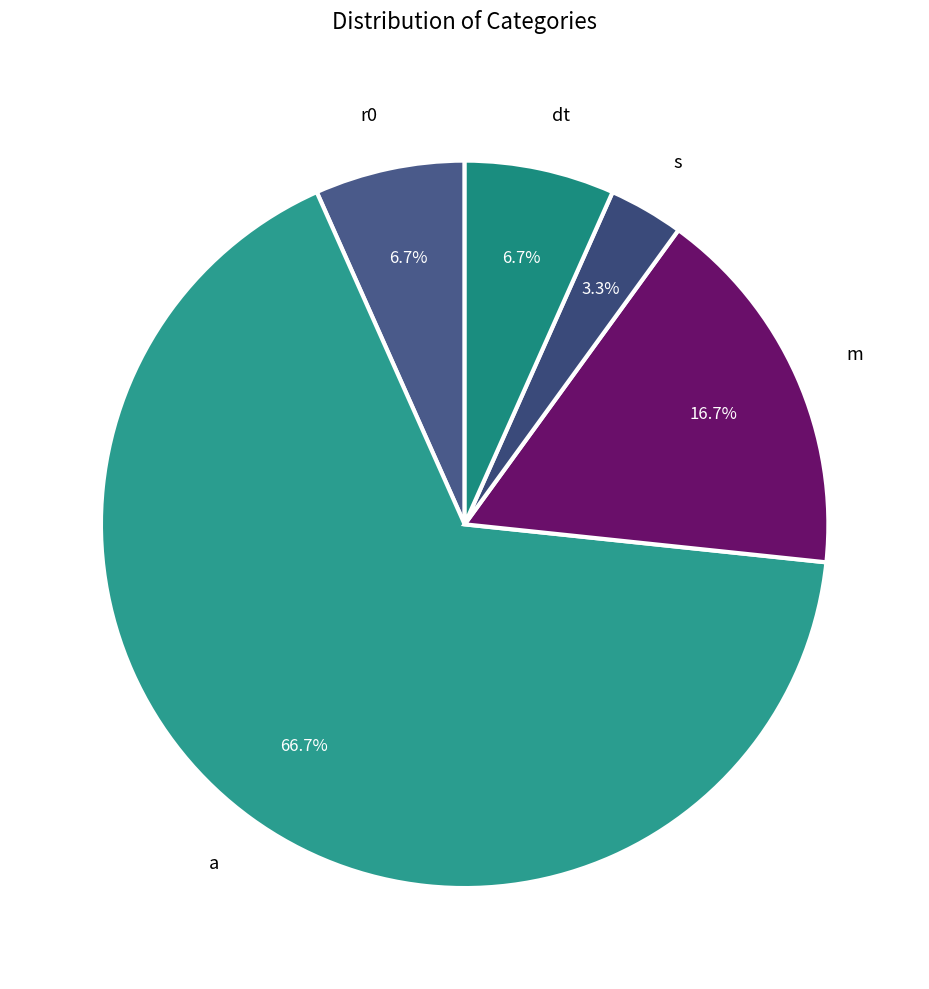

Which slice is the smallest?

s